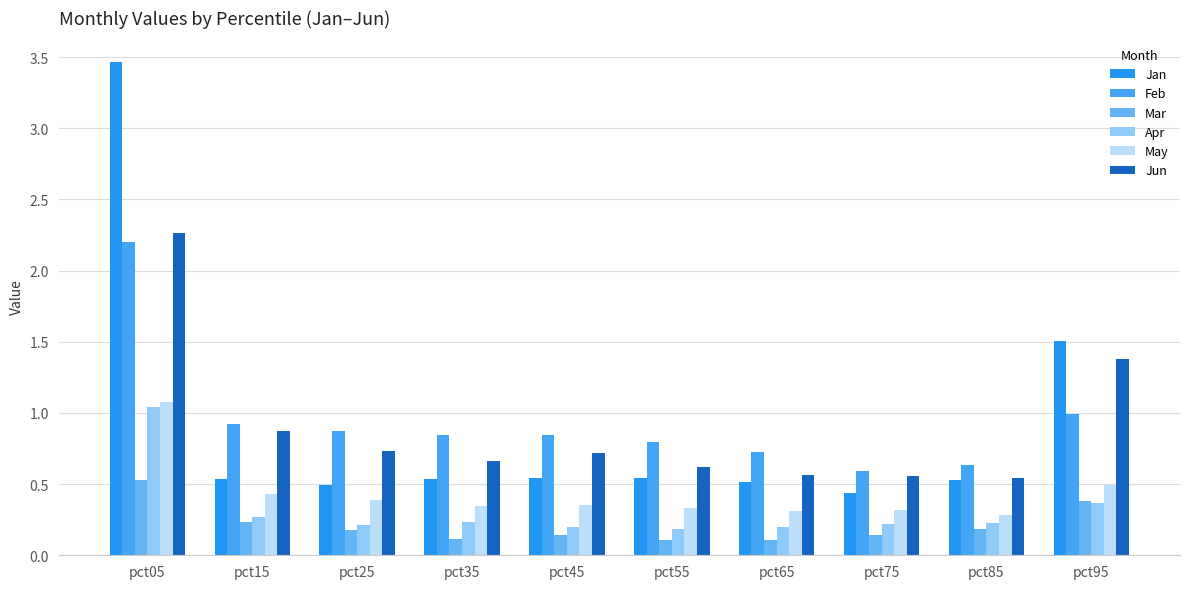

What is the difference between the maximum and second lowest values in the Jun series?

1.7